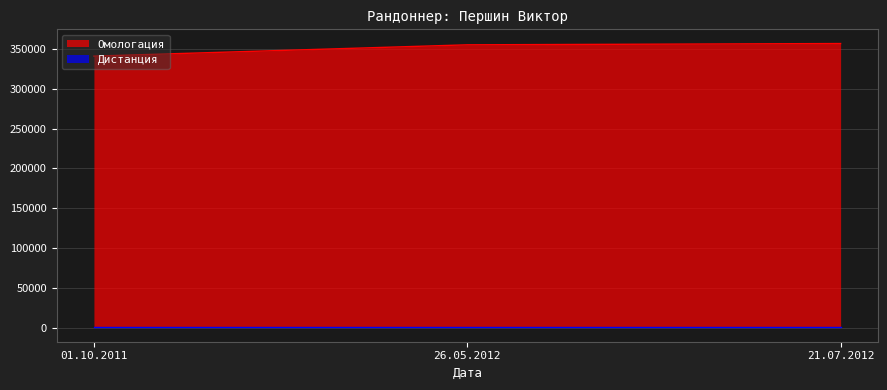

The chart shows a value of 517268 at 21.07.2012. True or false?

False